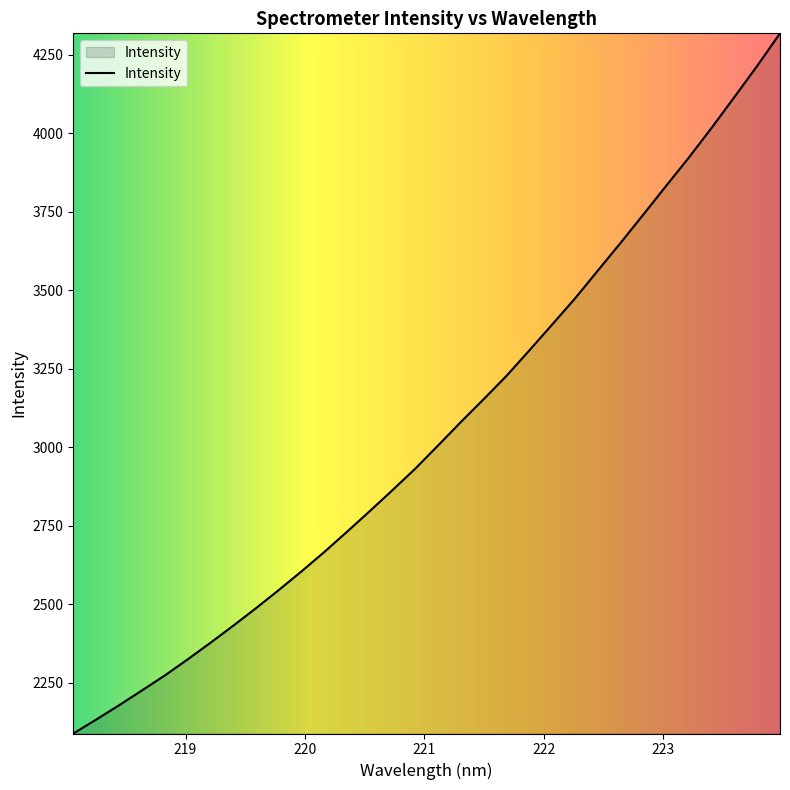

What is the difference between the maximum and minimum values?

2231.1